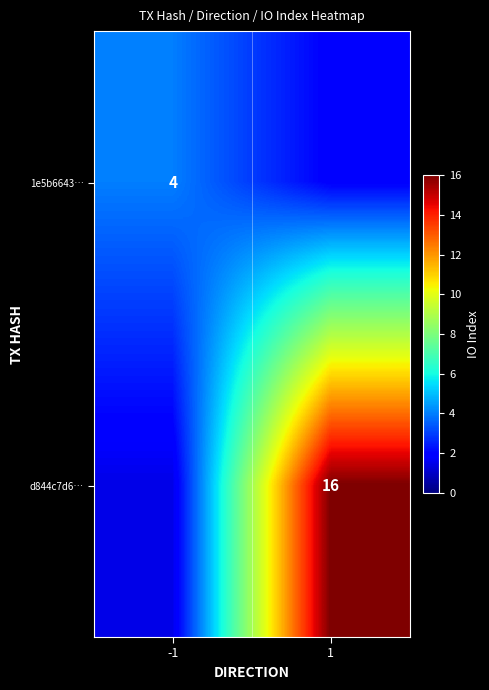

At how many categories does at least one series exceed 2?

2